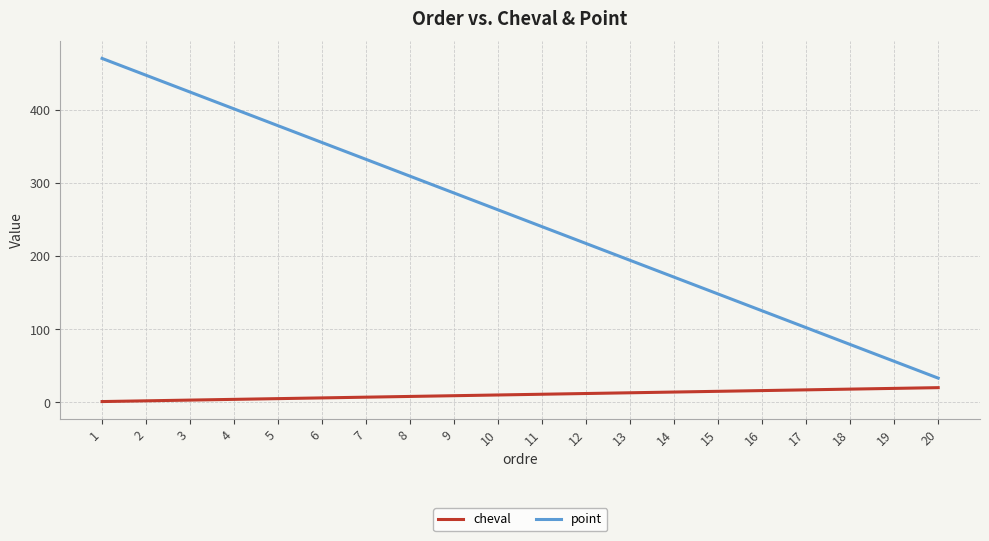

What is the difference between the maximum and minimum values in the point series?

437